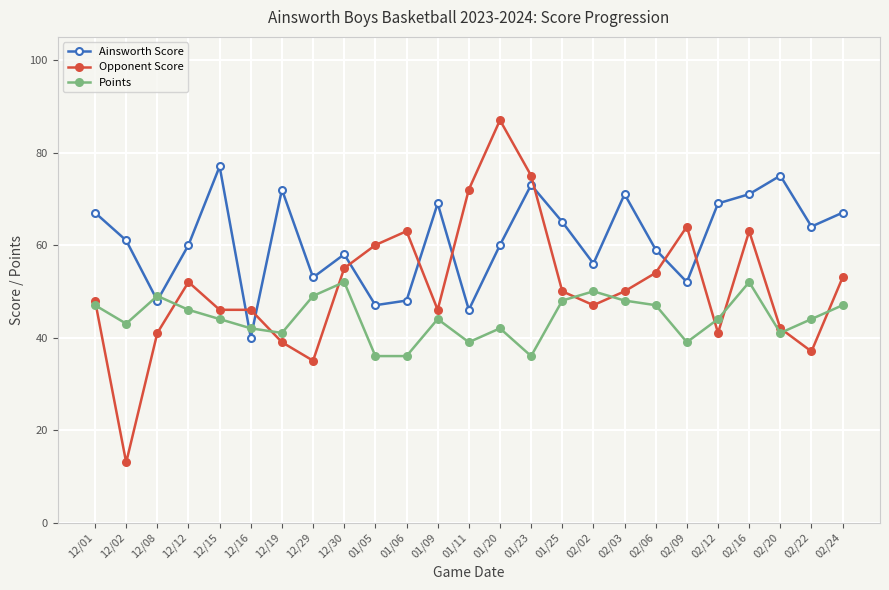

How many lines are shown in the chart?

3